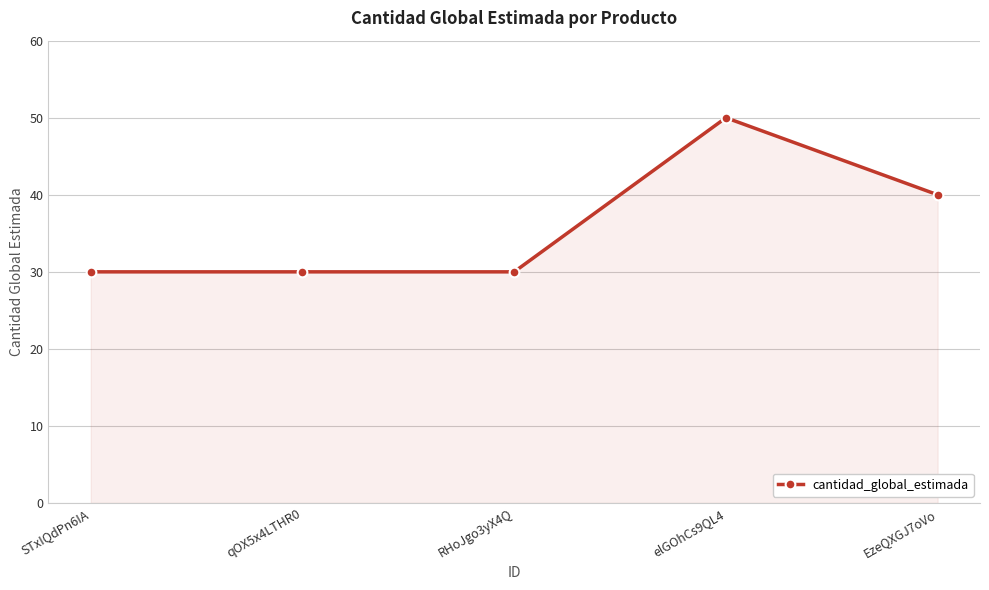

What is the maximum value shown in the chart?

50